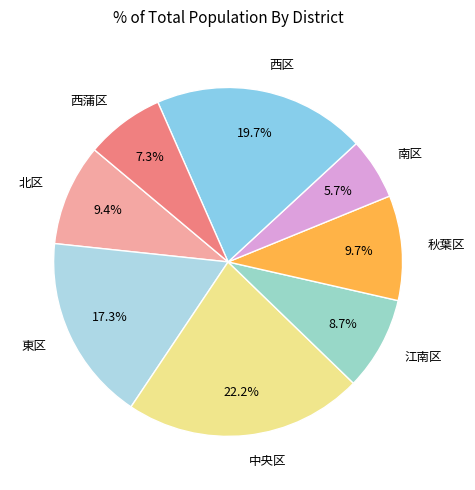

Does any single category account for the majority?

No